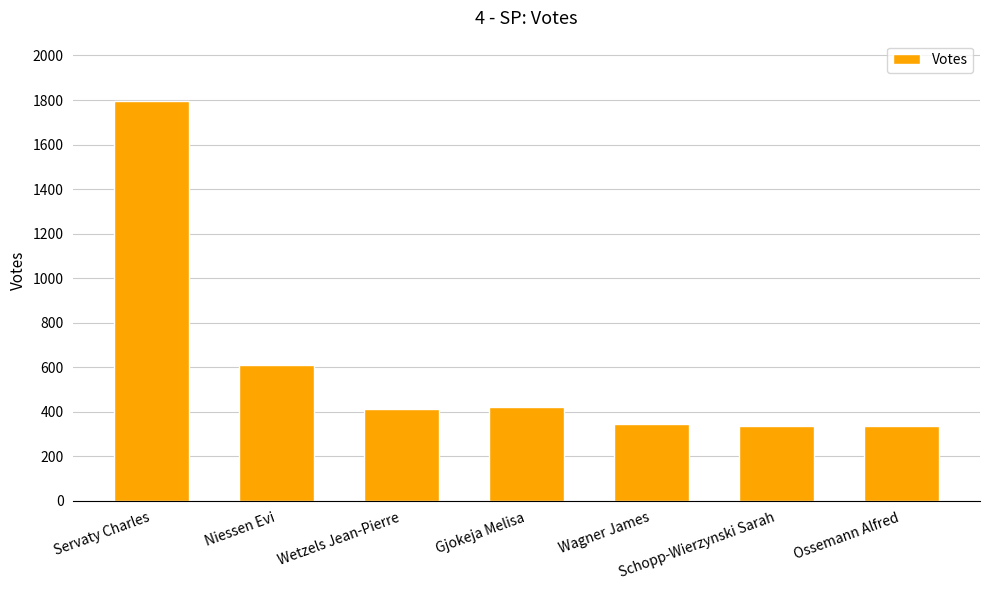

What is the ratio of the value at Wetzels Jean-Pierre to the value at Schopp-Wierzynski Sarah?

1.2